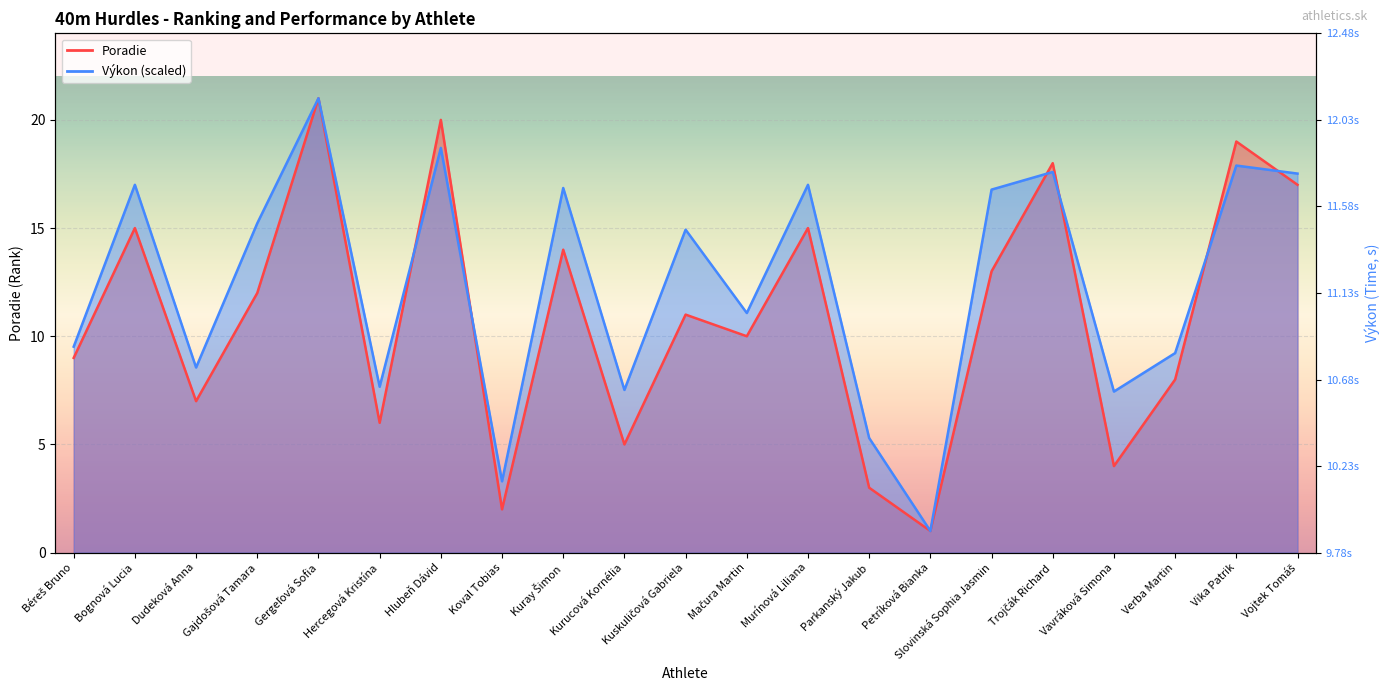

What is the average value of the Poradie series?

11.0